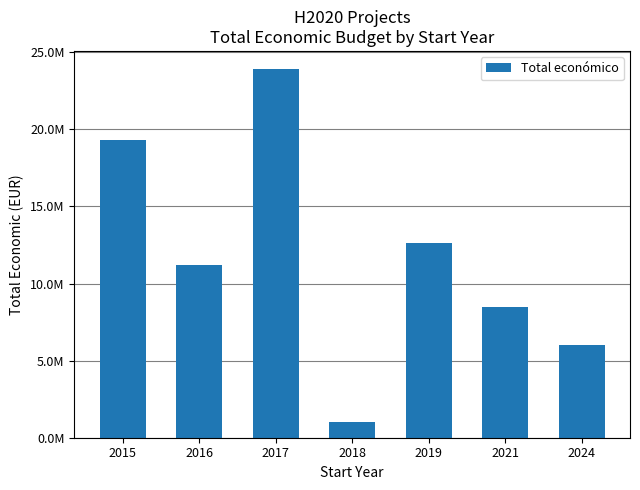

Are the bars horizontal?

No